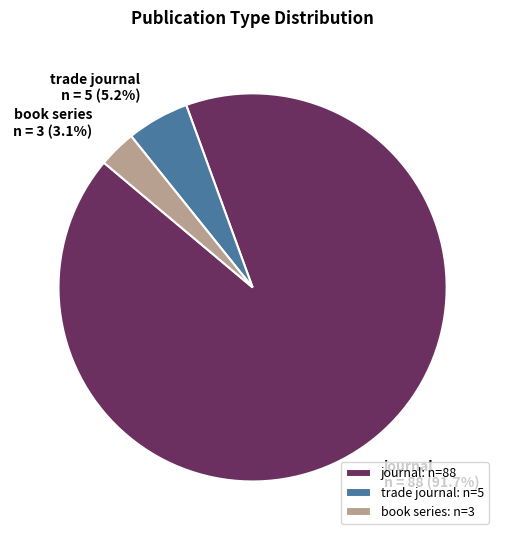

Combined, what portion of the pie is book series and journal?

94.8%